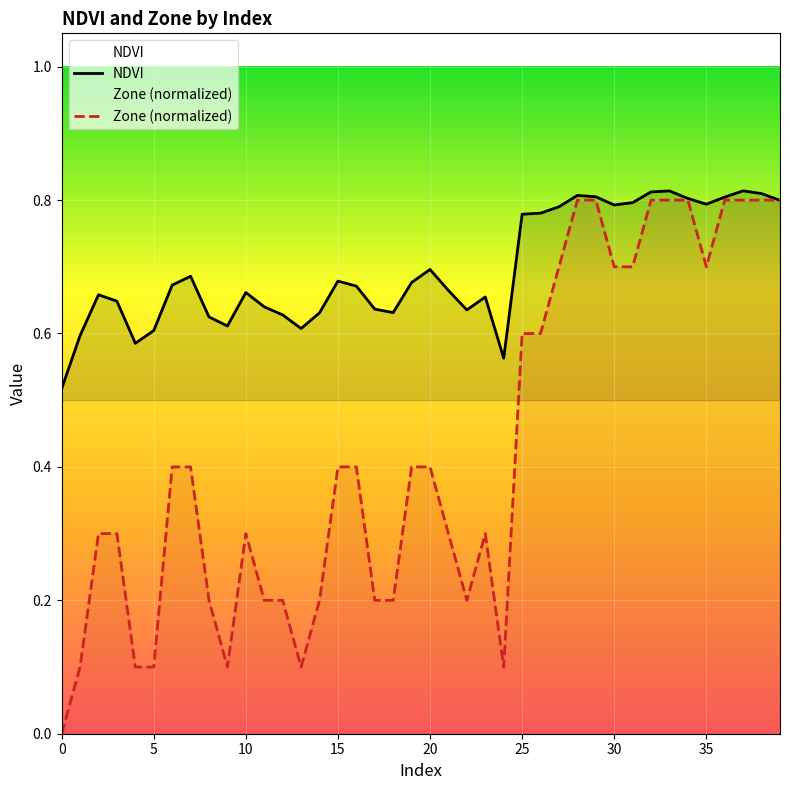

Which series has the widest spread of values?

Zone (normalized)